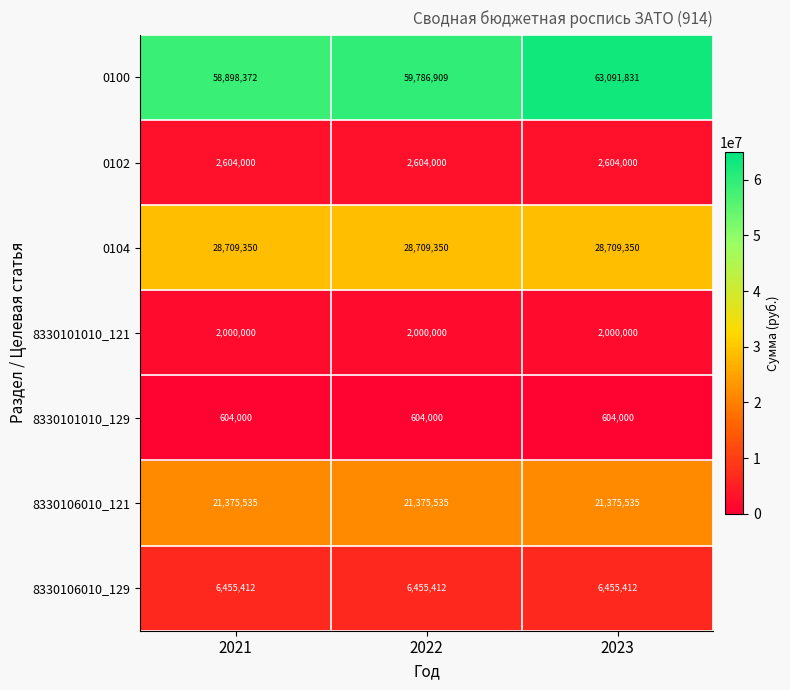

Rank the series by their maximum value, from highest to lowest.

0100, 0104, 8330106010_121, 8330106010_129, 0102, 8330101010_121, 8330101010_129